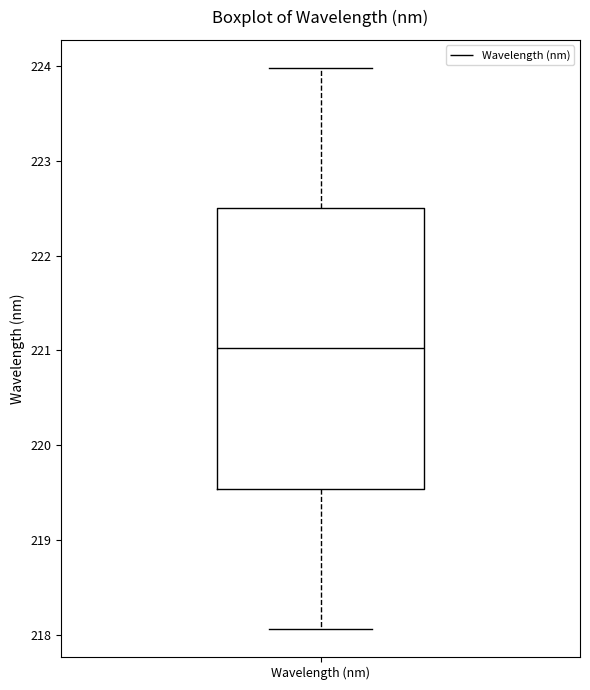

Read this box plot against the y-axis: the position of the median line, the range covered by the box, and the ends of both whiskers. The values are not printed on the chart, so give them approximately, as read against the axis.

median 221.0, box 219.5 to 222.5, whiskers 218.1 to 224.0